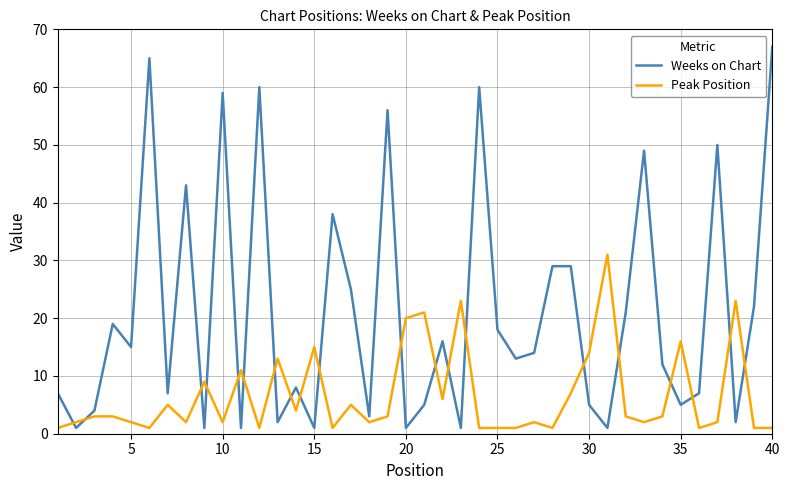

At how many categories does at least one series exceed 17?

22